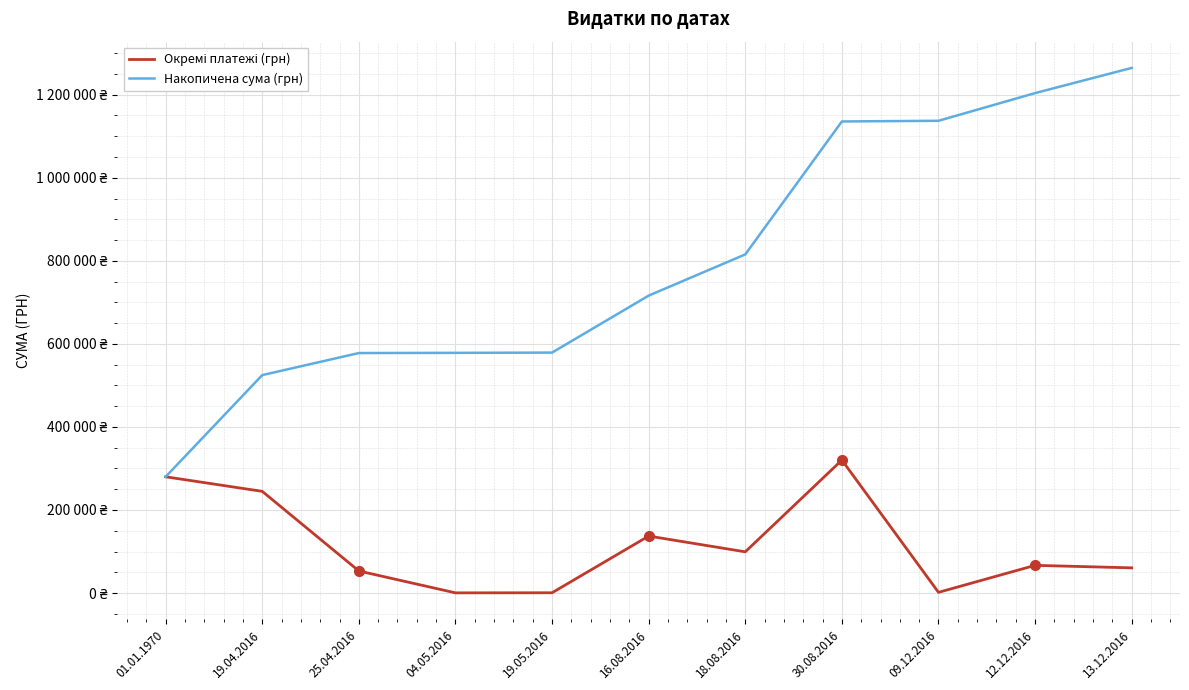

What is the difference between the Накопичена сума (грн) values at 18.08.2016 and 30.08.2016?

320157.9